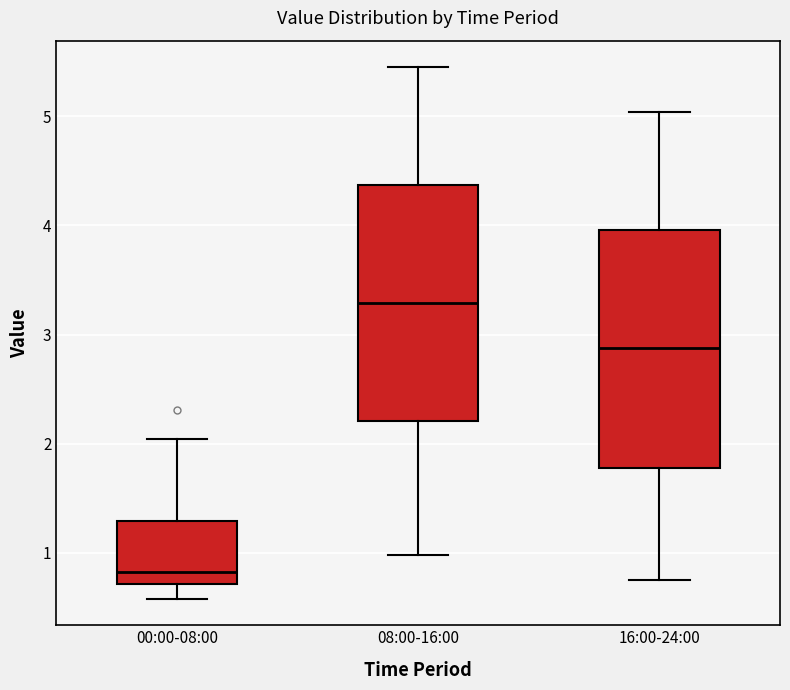

Which box's median line is the highest?

08:00-16:00